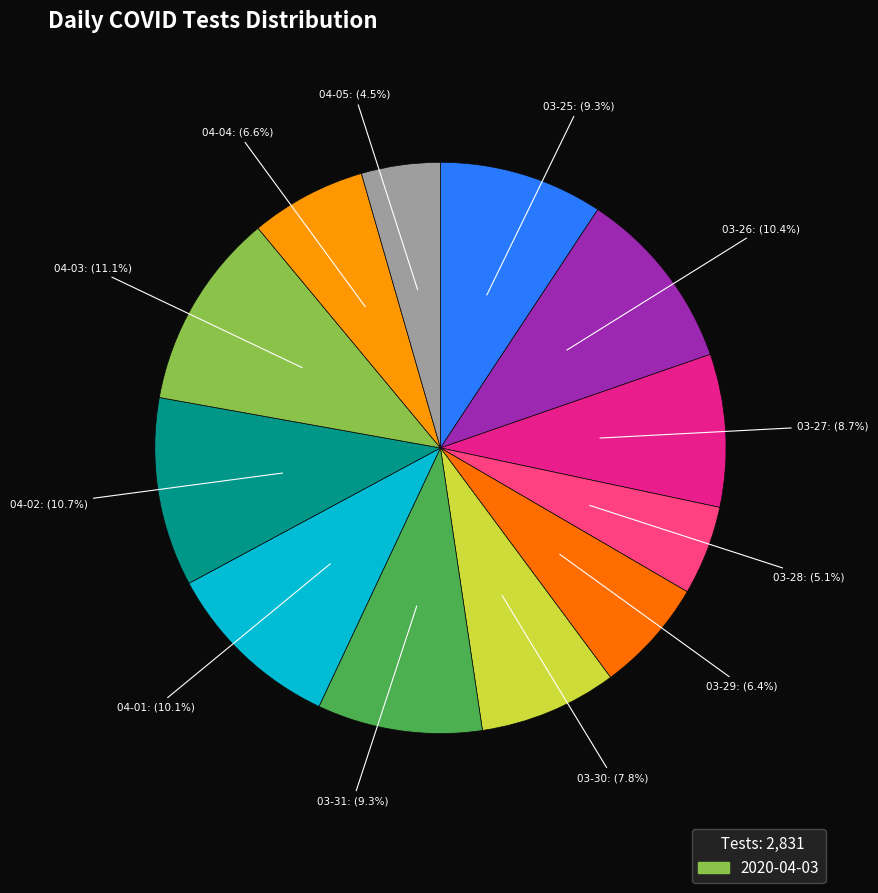

Does any single category account for the majority?

No